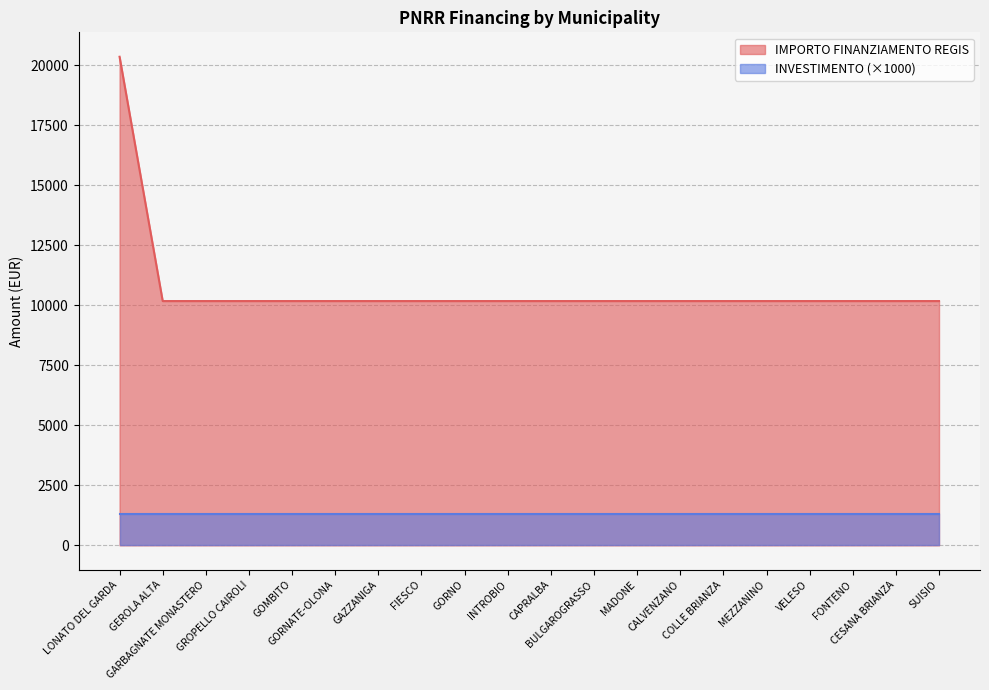

What is the label of the 16th point from the right?

GOMBITO